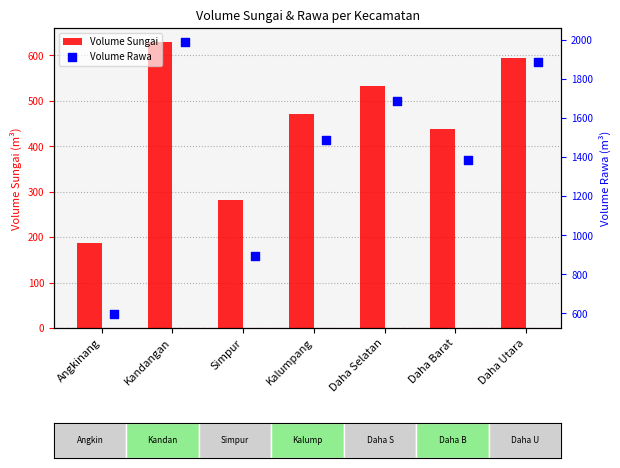

Which series has the largest total across all categories?

Volume Rawa